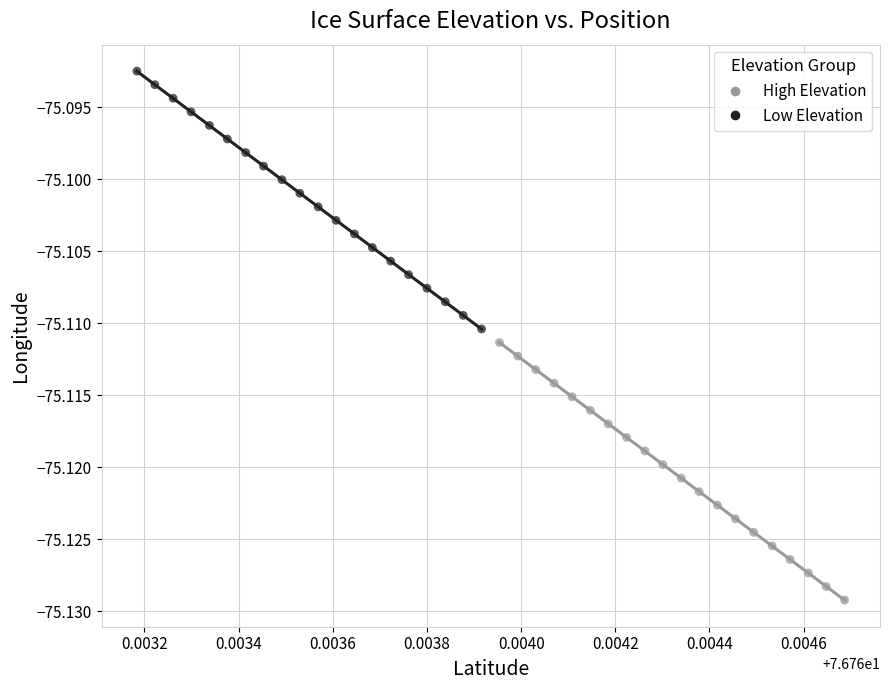

Which series reaches the minimum Y coordinate?

High Elevation